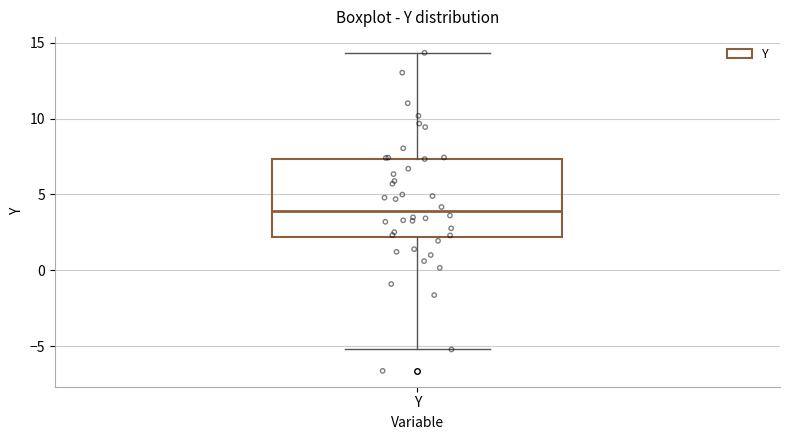

Read this box plot against the y-axis: the position of the median line, the range covered by the box, and the ends of both whiskers. The values are not printed on the chart, so give them approximately, as read against the axis.

median 4.0, box 2.0 to 7.5, whiskers -5.0 to 14.5